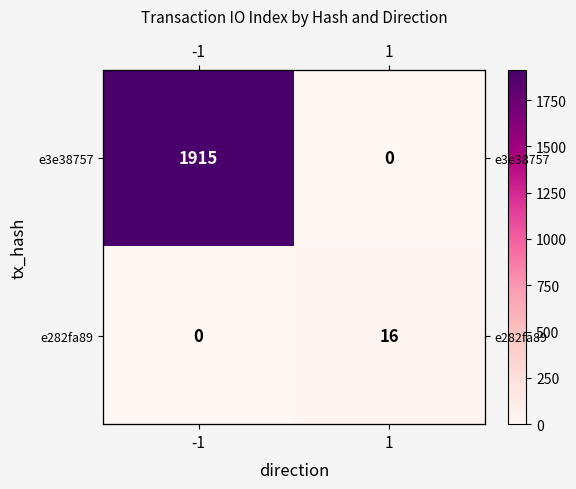

Is the value of e3e38757 at 1 greater than the value of e282fa89 at 1?

No